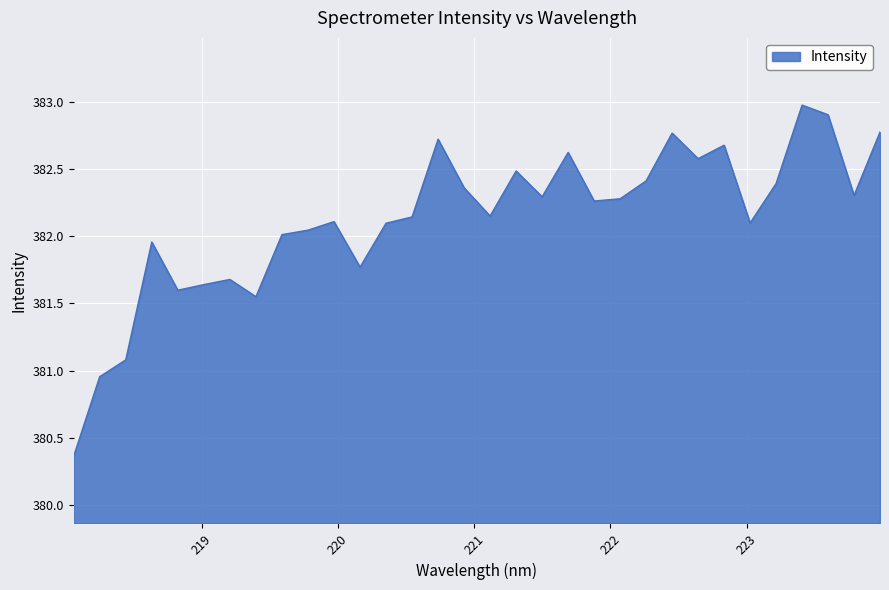

What is the greatest value displayed?

383.0